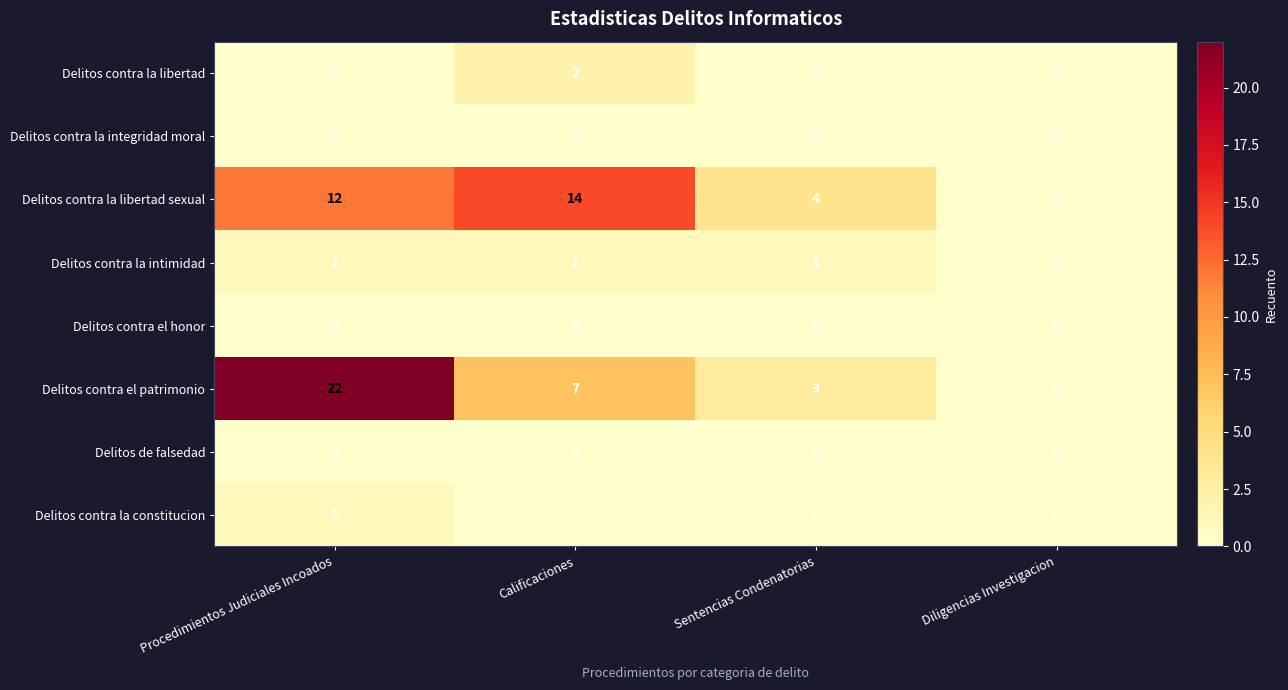

At which category is the sum across all series the highest?

Procedimientos Judiciales Incoados